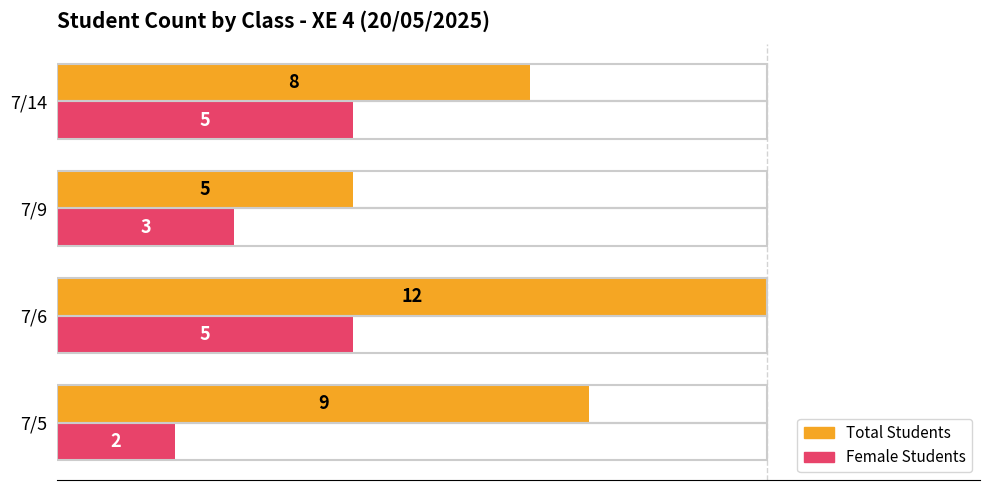

Count the Total Students values in the range 8 to 12.

3